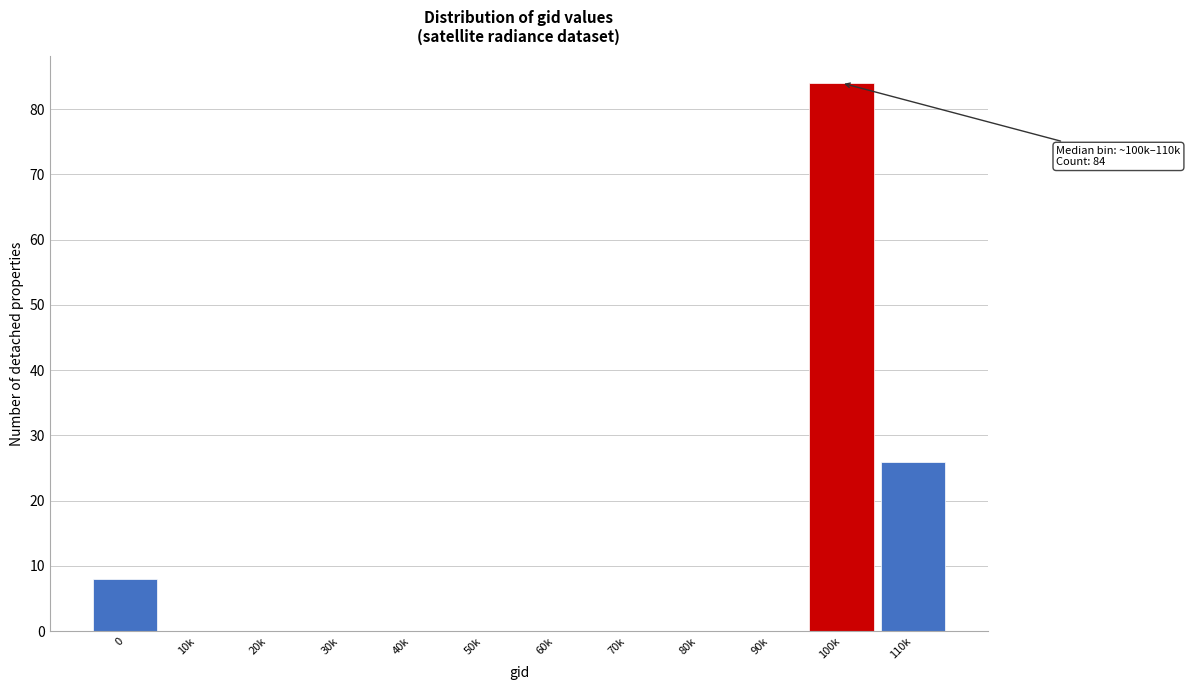

Reading left to right, list all the values displayed in this chart.

0=8	10k=0	20k=0	30k=0	40k=0	50k=0	60k=0	70k=0	80k=0	90k=0	100k=84	110k=26